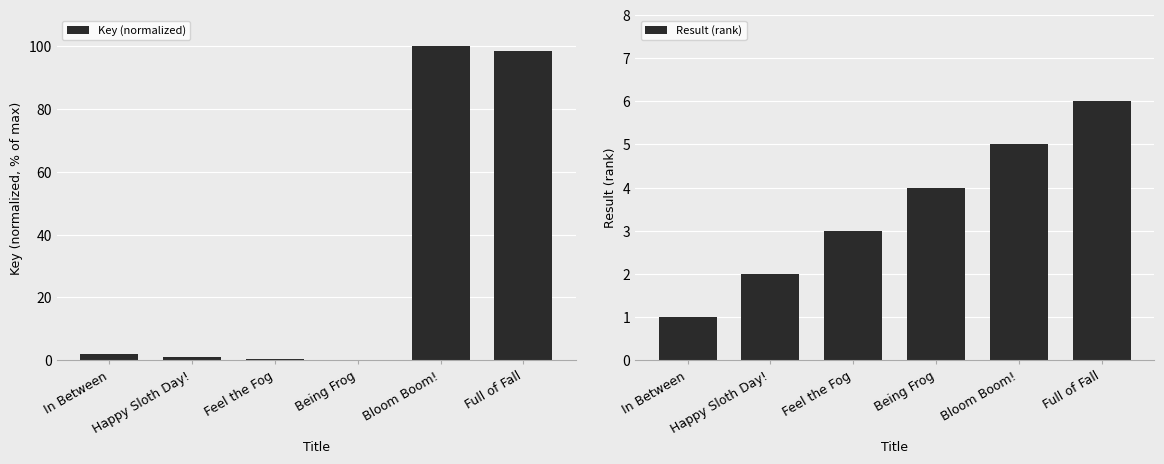

How many data points in Result (rank) are above 4?

2